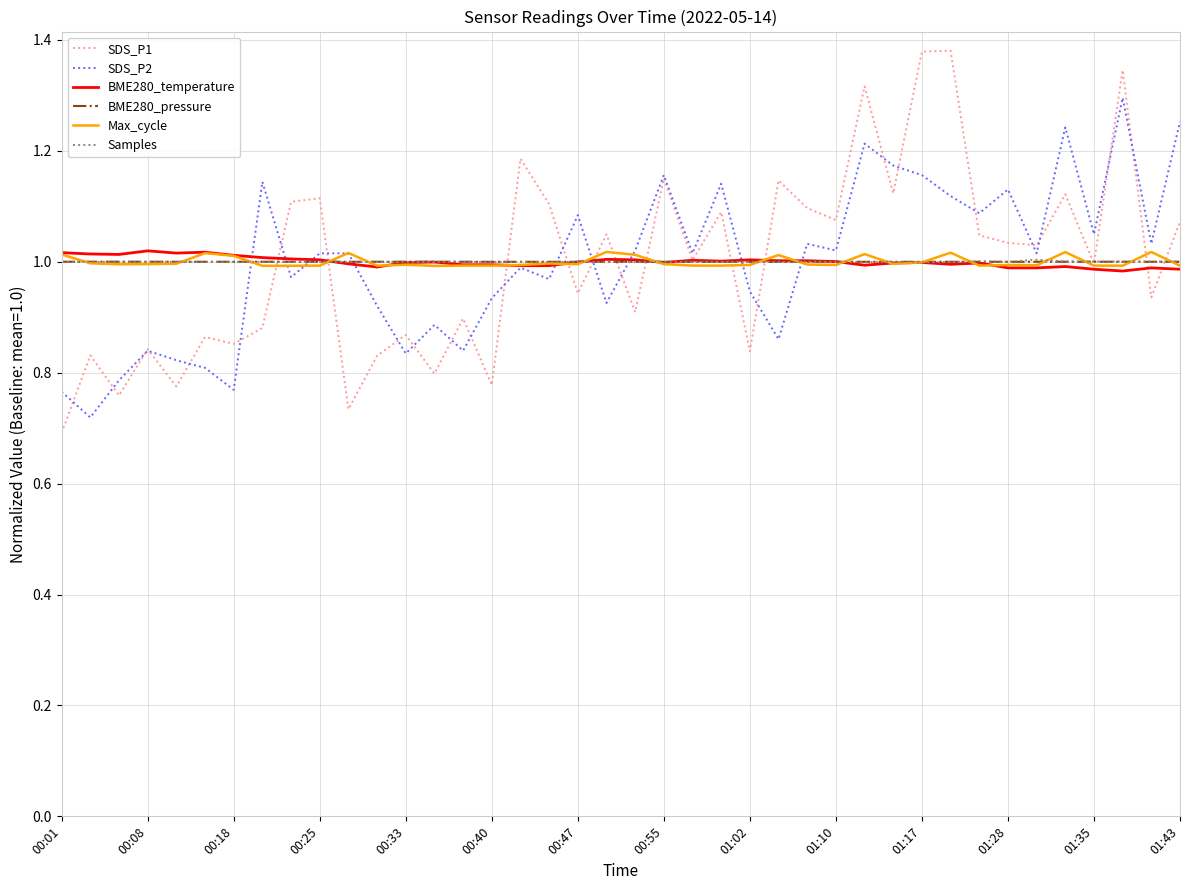

Which series changed the most between 00:55 and 01:28?

SDS_P1